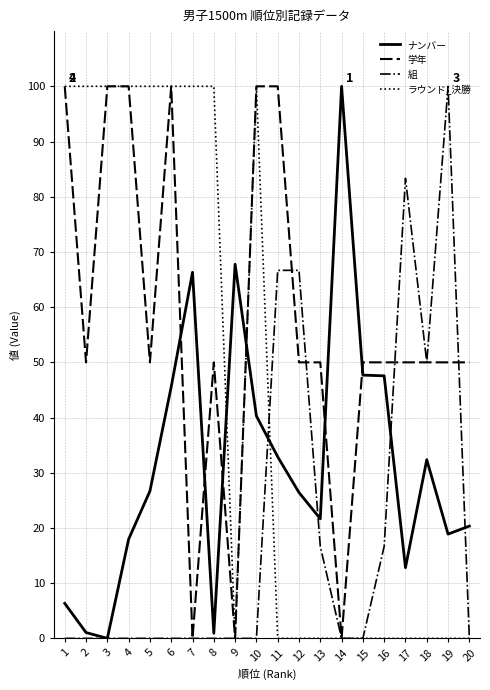

Does the chart have visible grid lines?

Yes